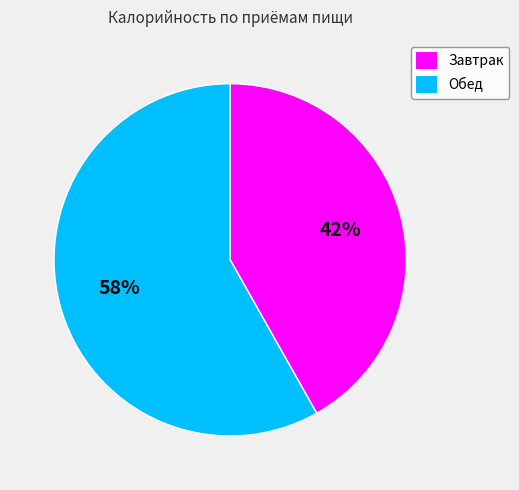

Between Завтрак and Обед, which is larger?

Обед